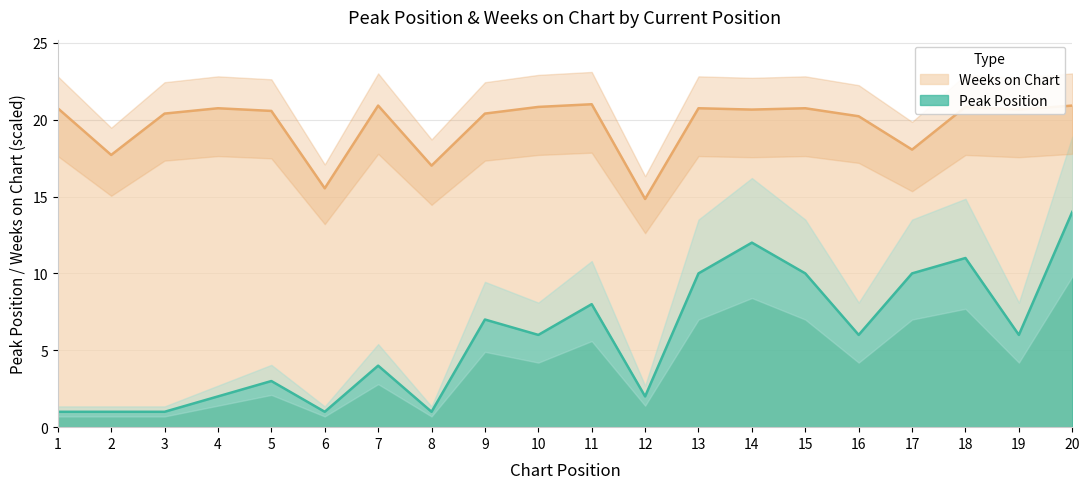

Is it true that Weeks on Chart equals 20.8 at 10?

True